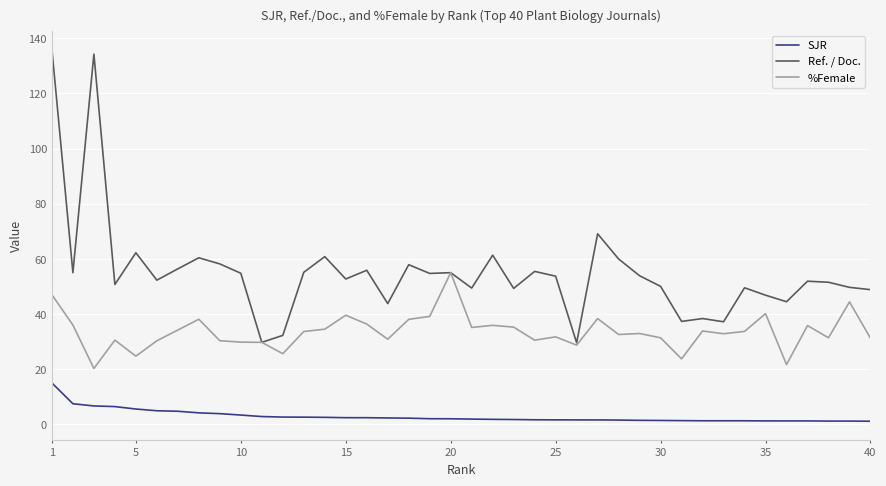

Which series has the largest range (max minus min)?

Ref. / Doc.